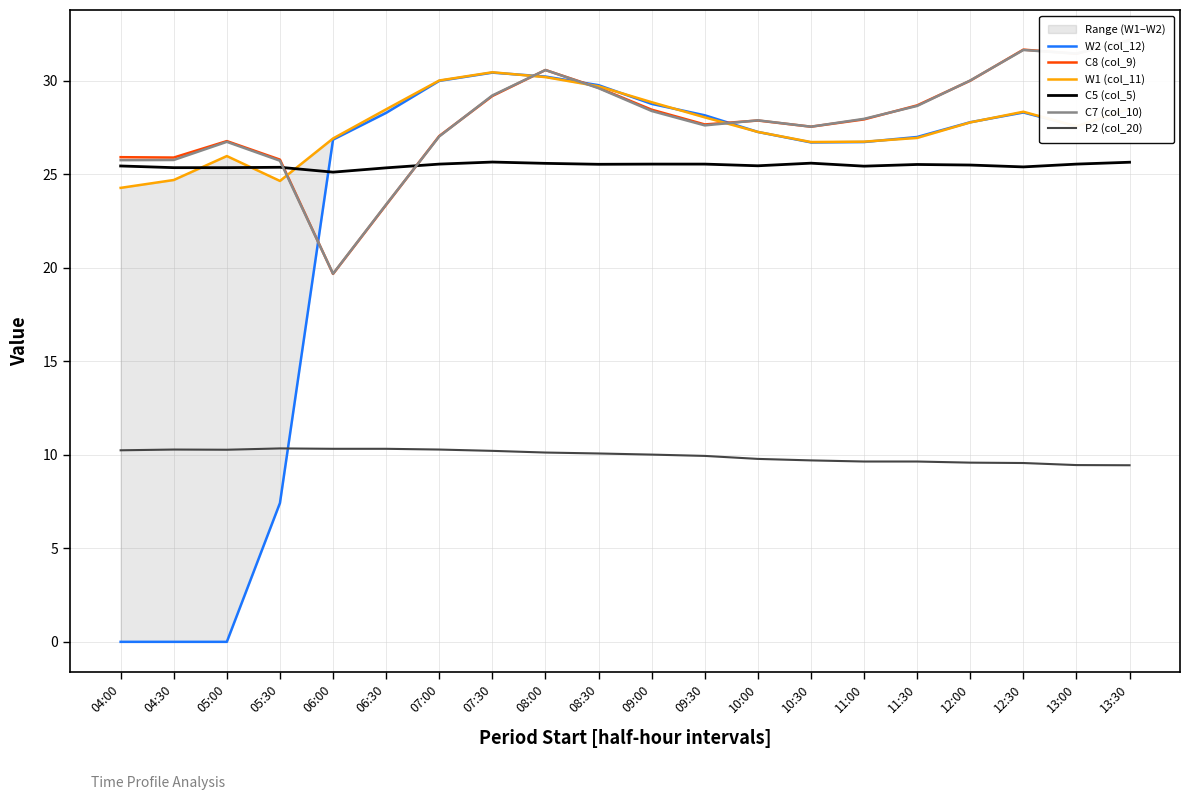

True or false: C5 (col_5) has a value of 40.8 at 09:30.

False